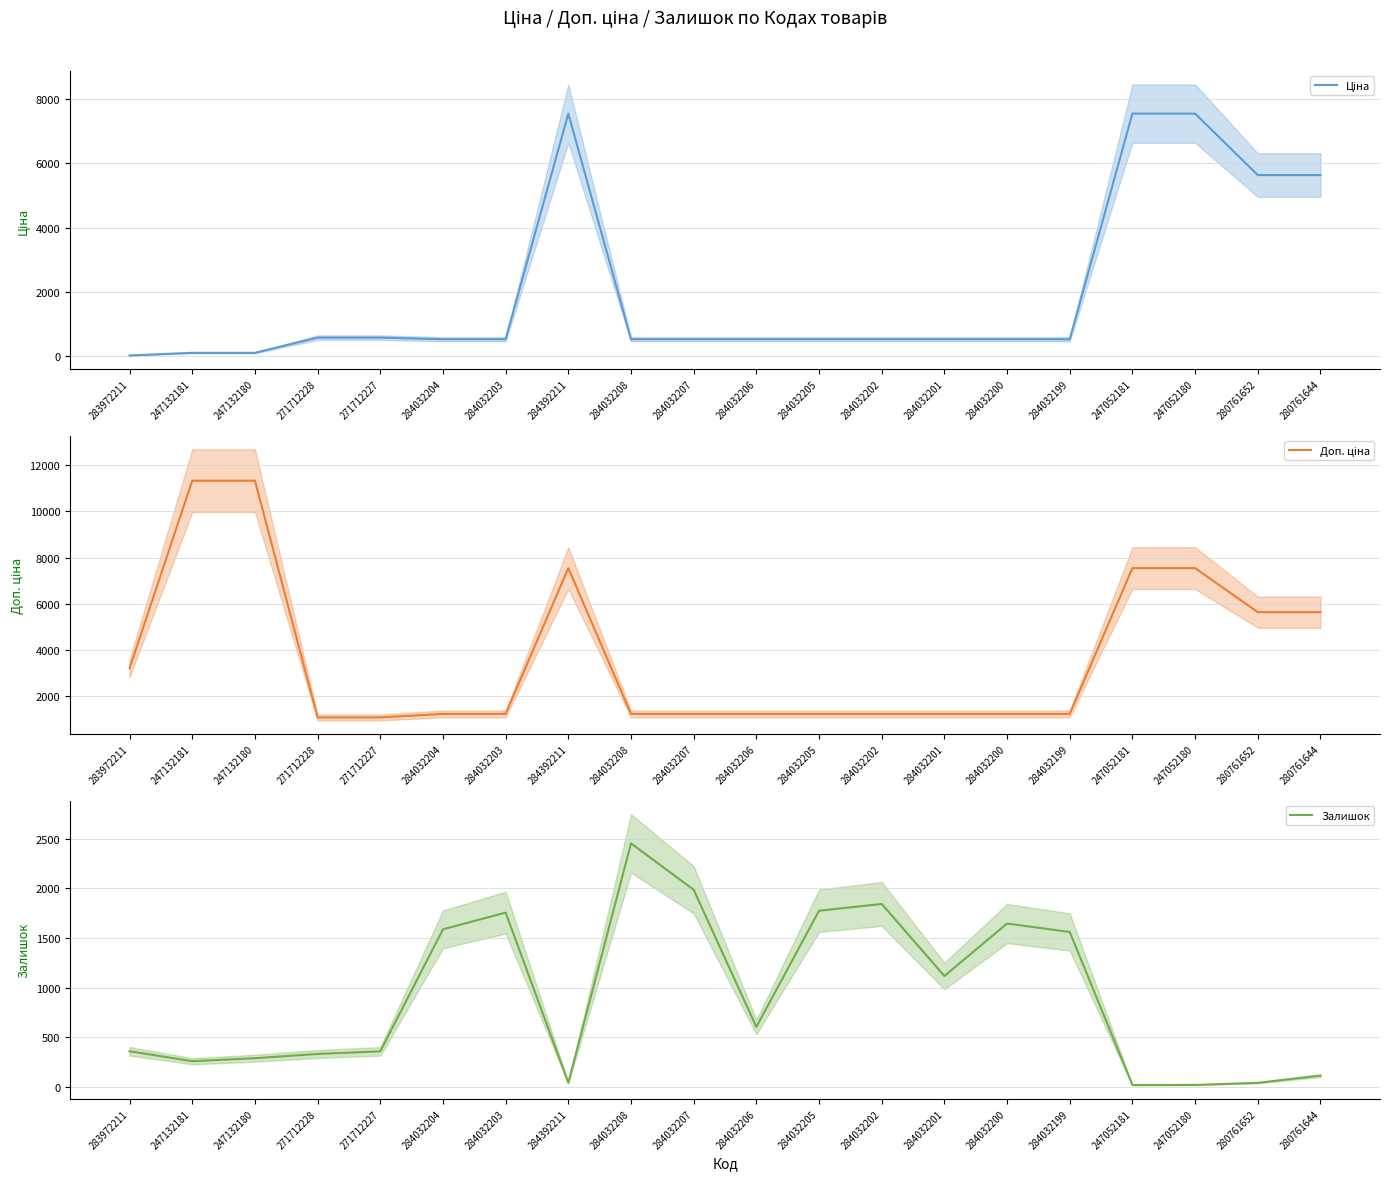

What is the sum of the Залишок values at 284032206 and 284032208?

3058